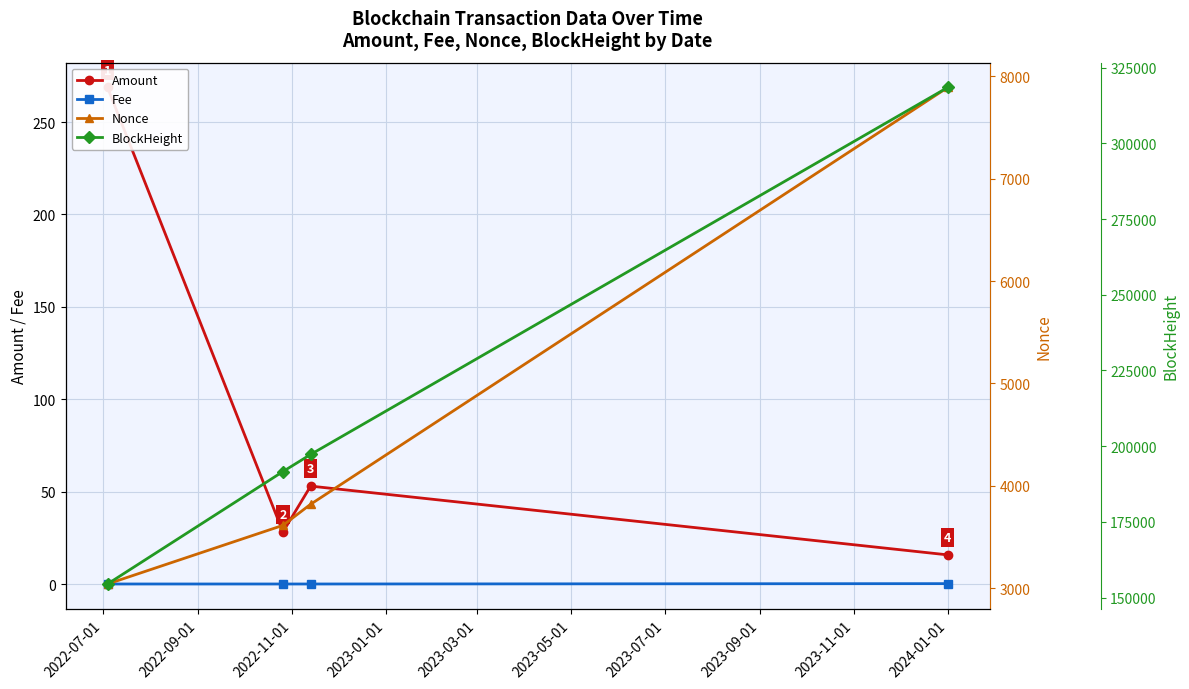

Is this an area chart (filled region under the line)?

No